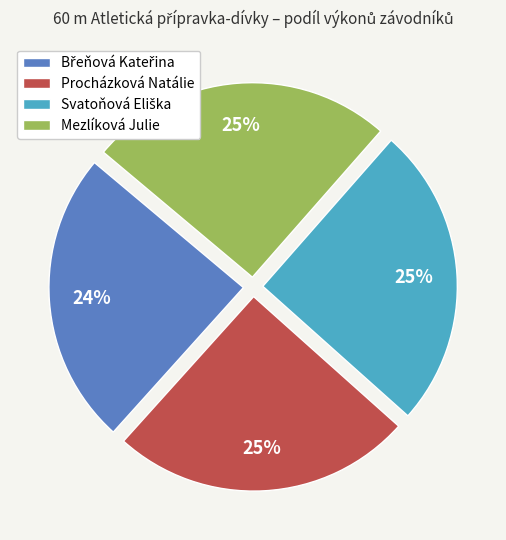

Count the number of slices in the pie.

4